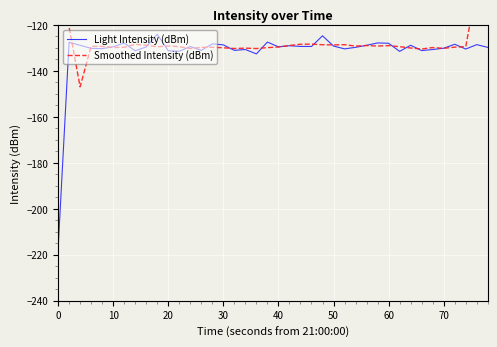

What is the approximate value of Light Intensity (dBm) at 0?

-217.7